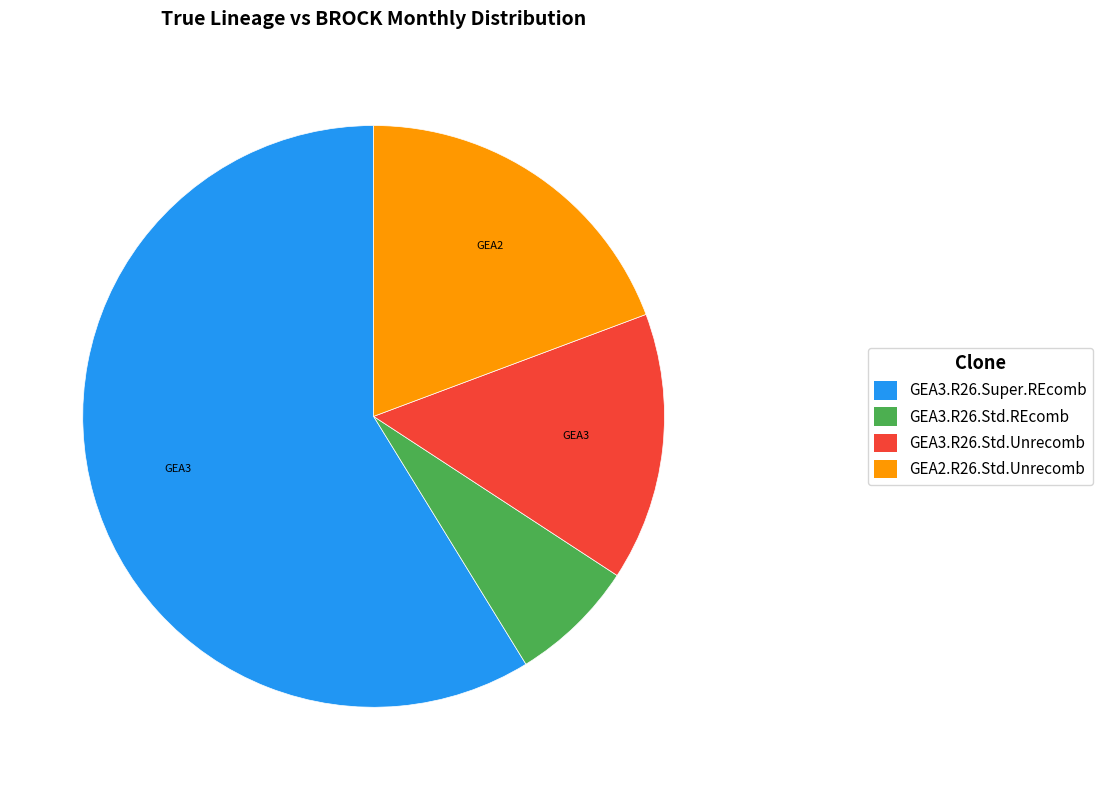

Which has a higher value, GEA3.R26.Std.REcomb or GEA3.R26.Std.Unrecomb?

GEA3.R26.Std.Unrecomb